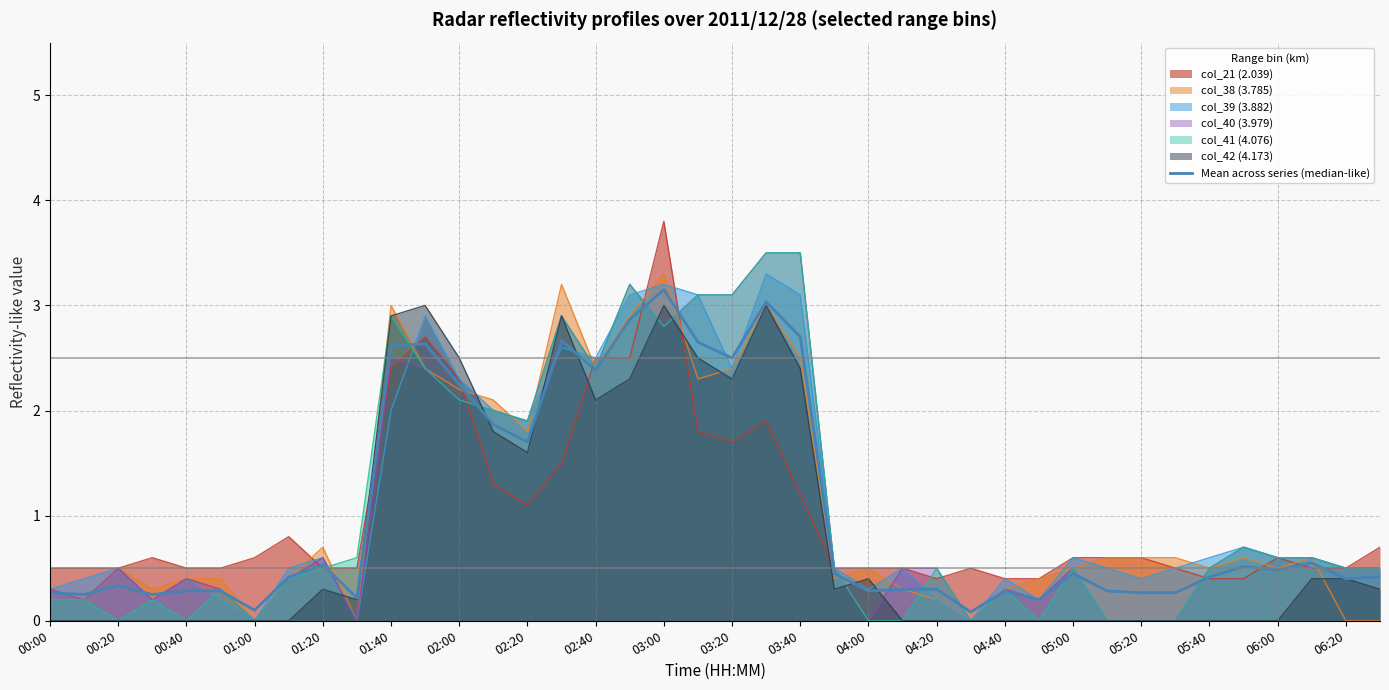

The value of col_39 (3.882) at 02:20 is 1.9. True or false?

True